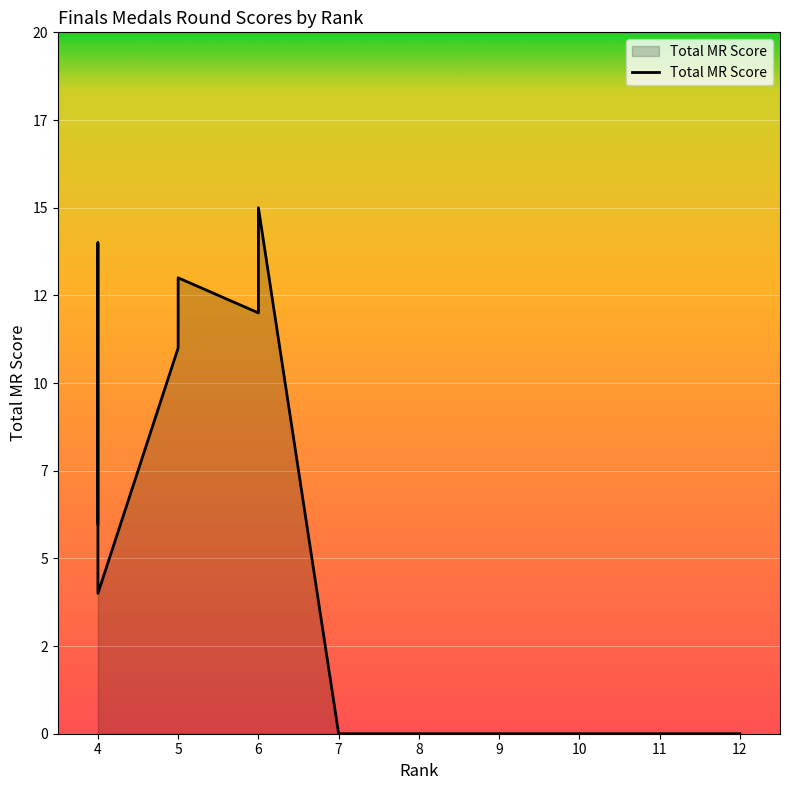

How many values are between 0 and 4?

20